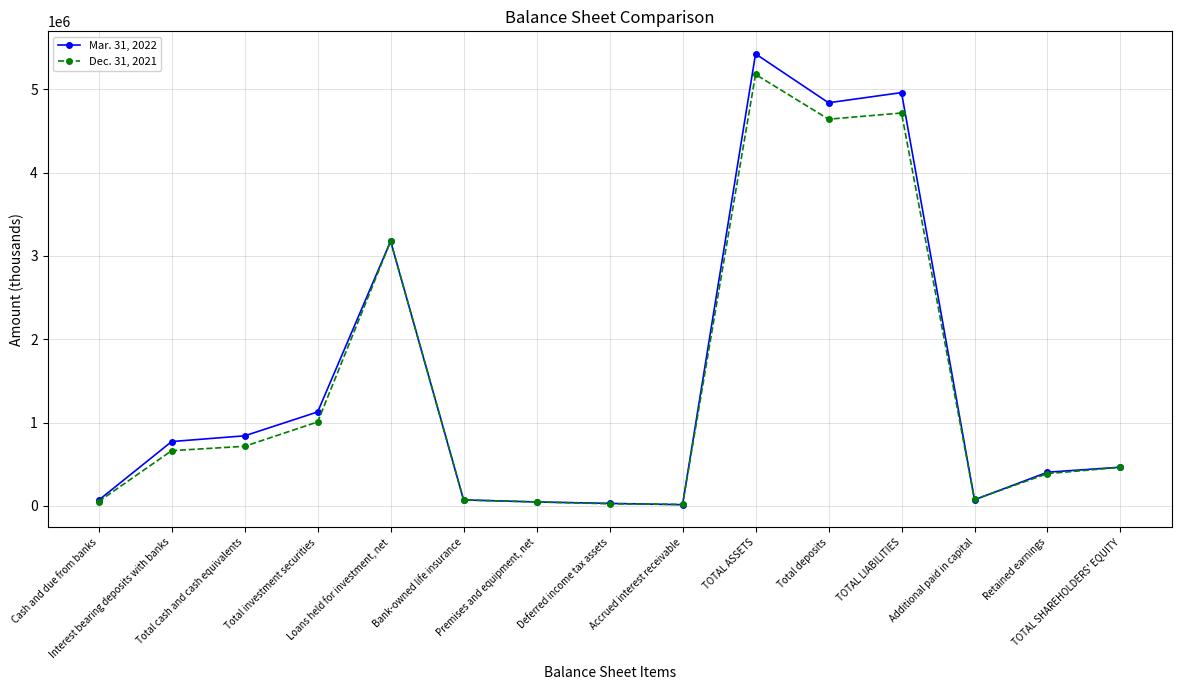

List the series in order of their peak value, highest first.

Mar. 31, 2022, Dec. 31, 2021